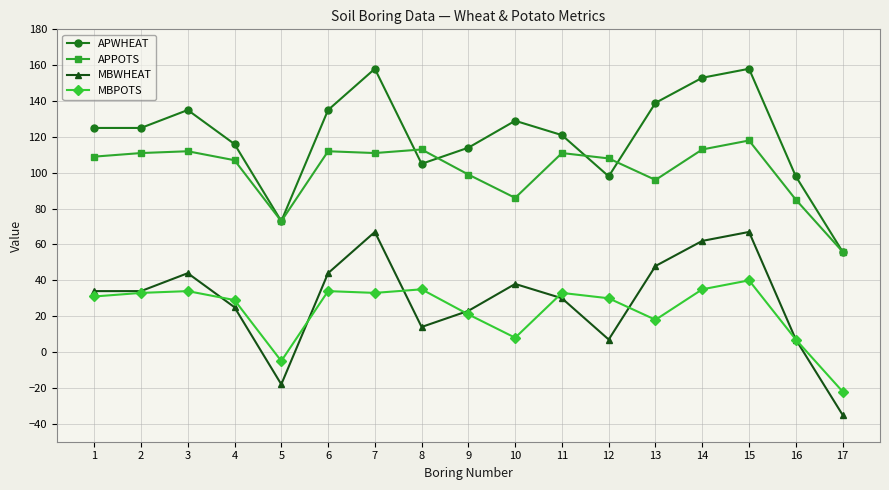

Where is the first local maximum for MBWHEAT?

3